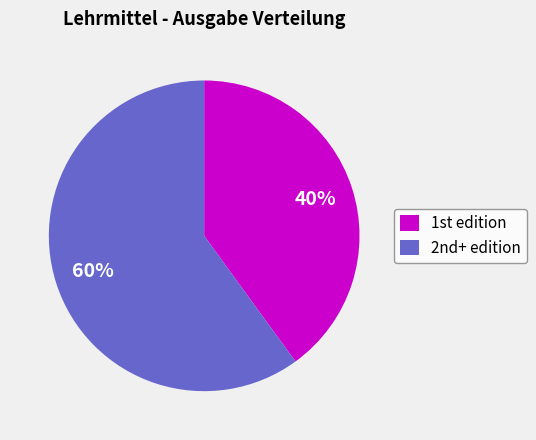

To the nearest percent, what is the average slice percentage?

50%